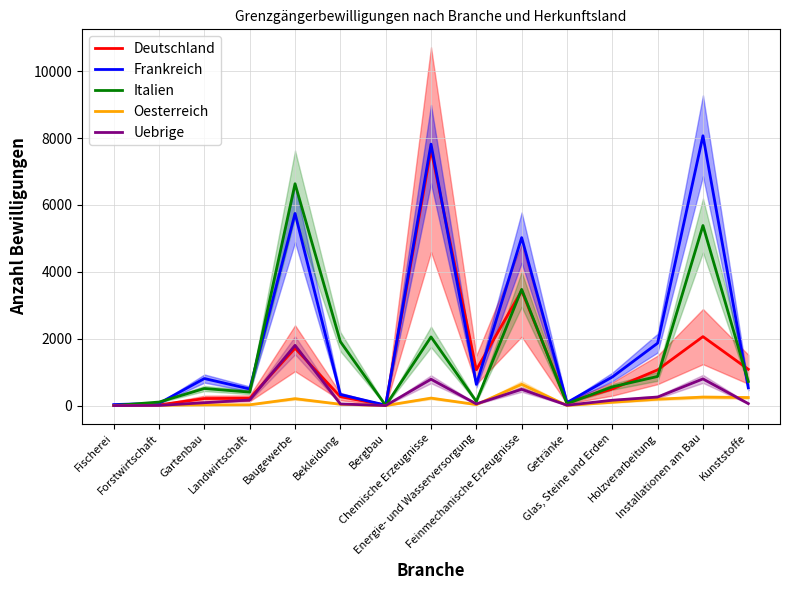

At which category does Uebrige reach its first local peak?

Baugewerbe